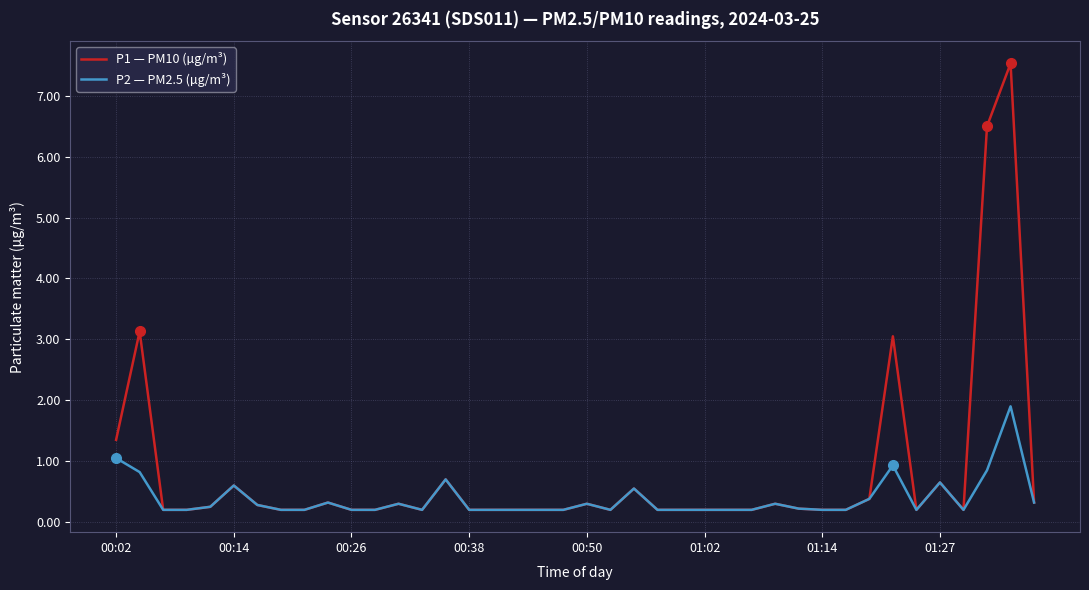

Rank the series by their maximum value, from lowest to highest.

P2 — PM2.5 (µg/m³), P1 — PM10 (µg/m³)